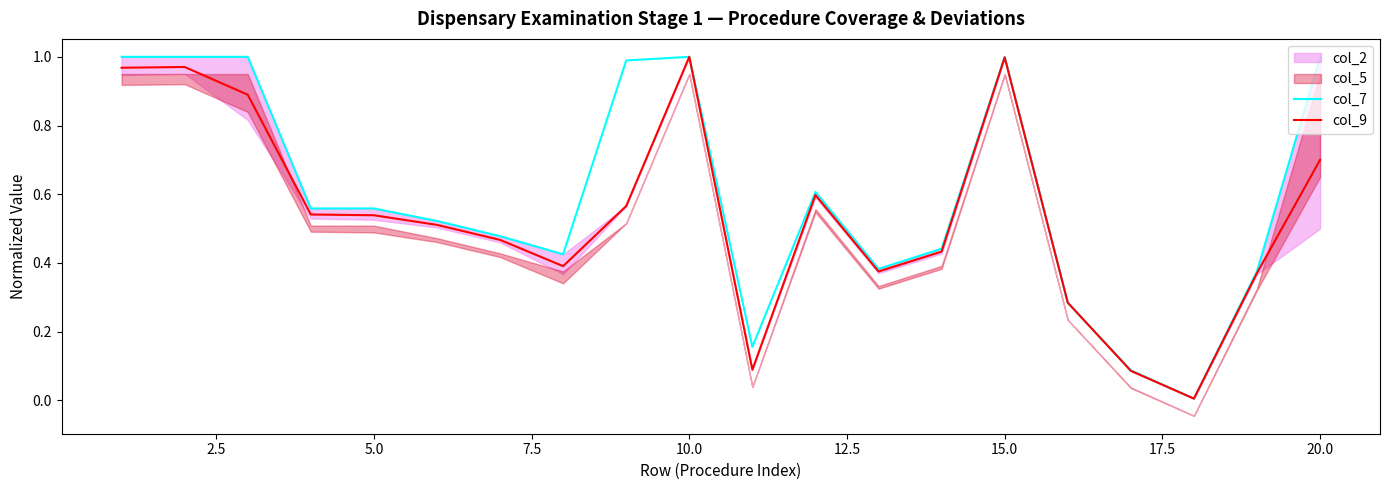

True or false: col_7 and col_9 cross at least once.

False